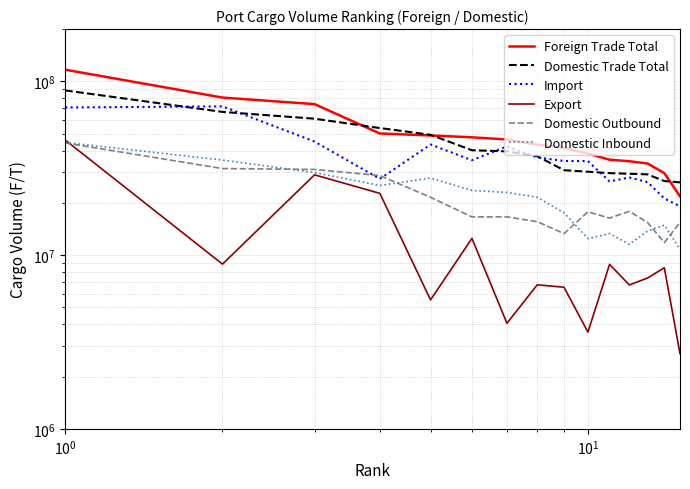

How many distinct data groups are displayed?

6